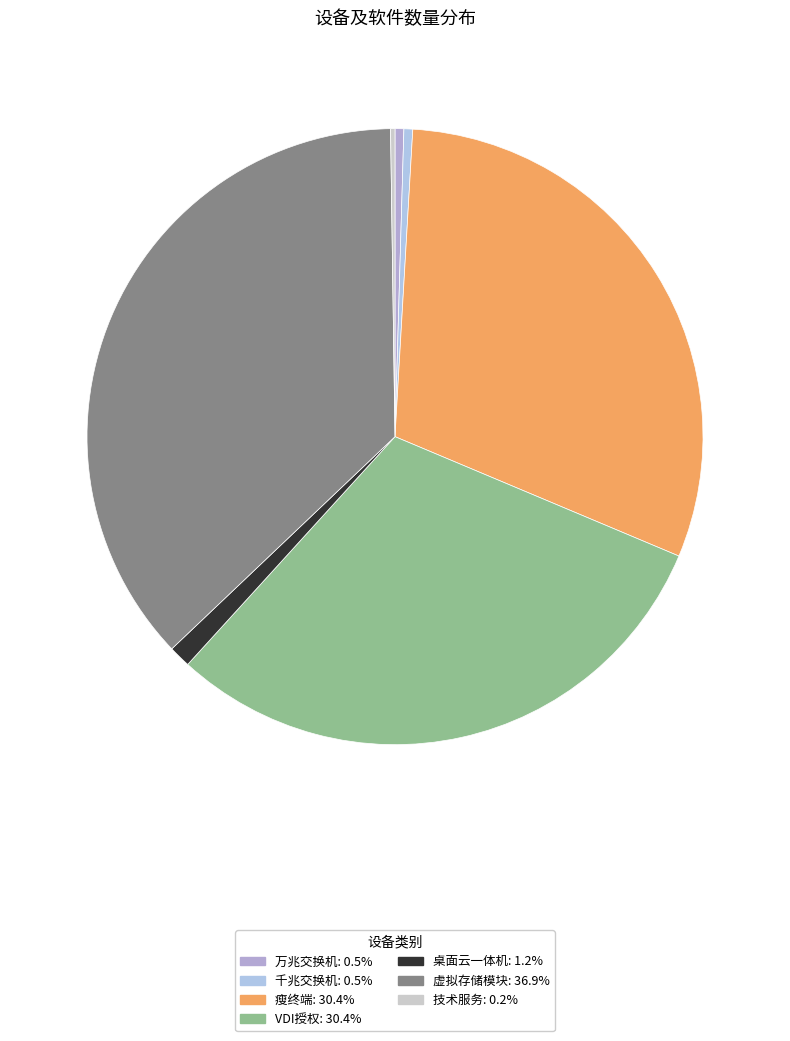

How many slices are in this pie chart?

7